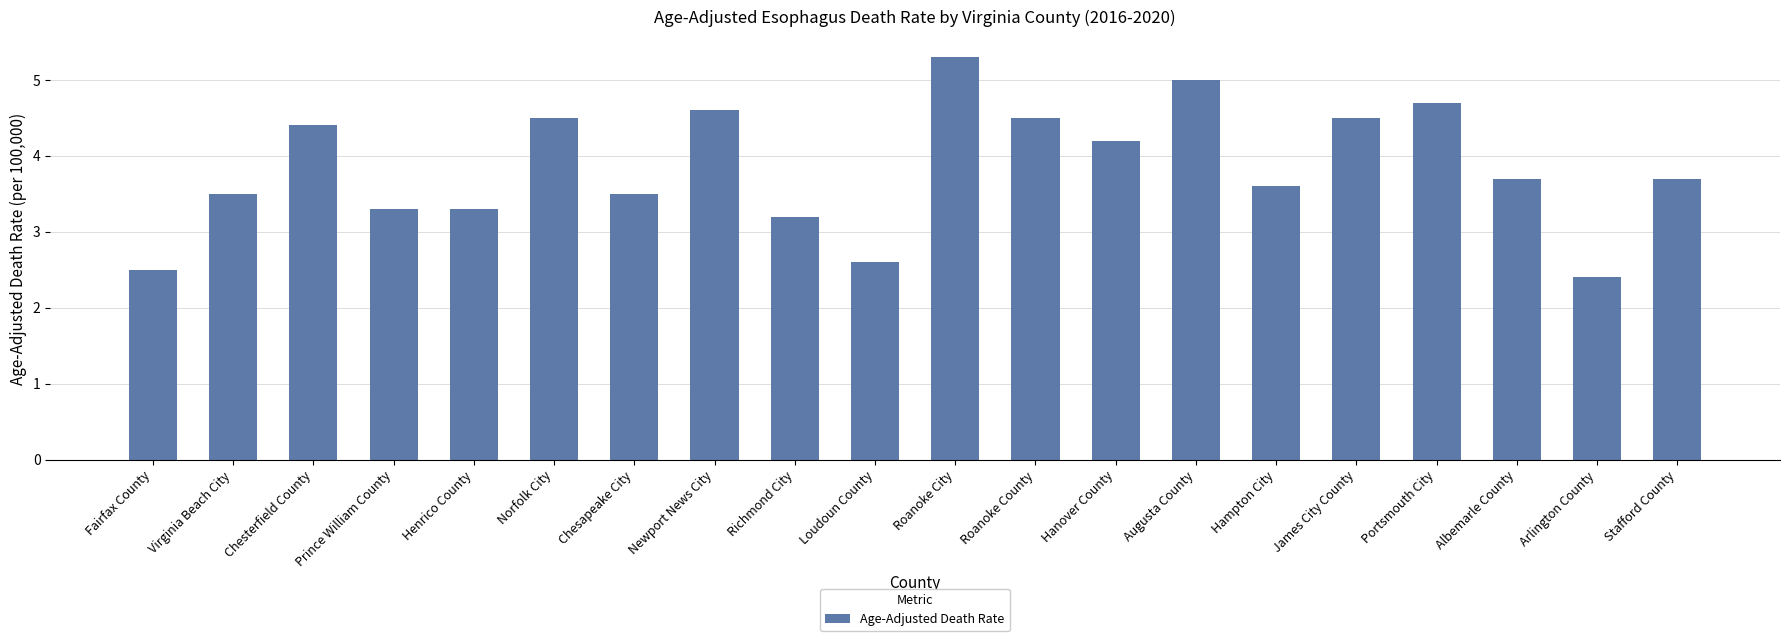

How many data points are less than 3?

3